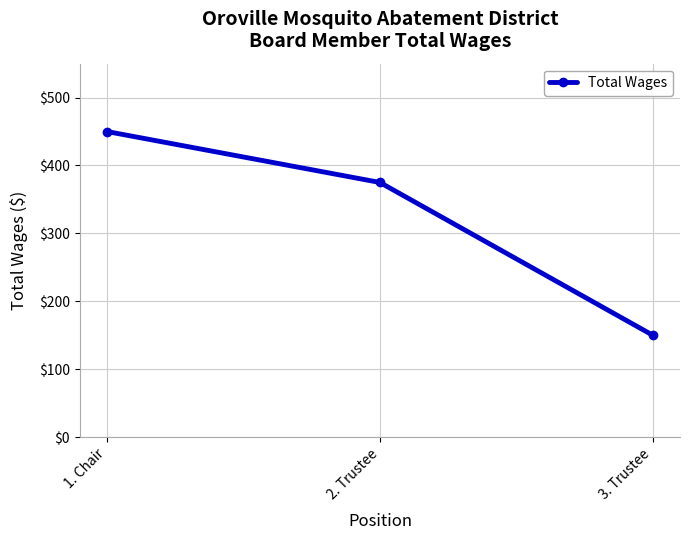

How many values are between 150 and 450?

3